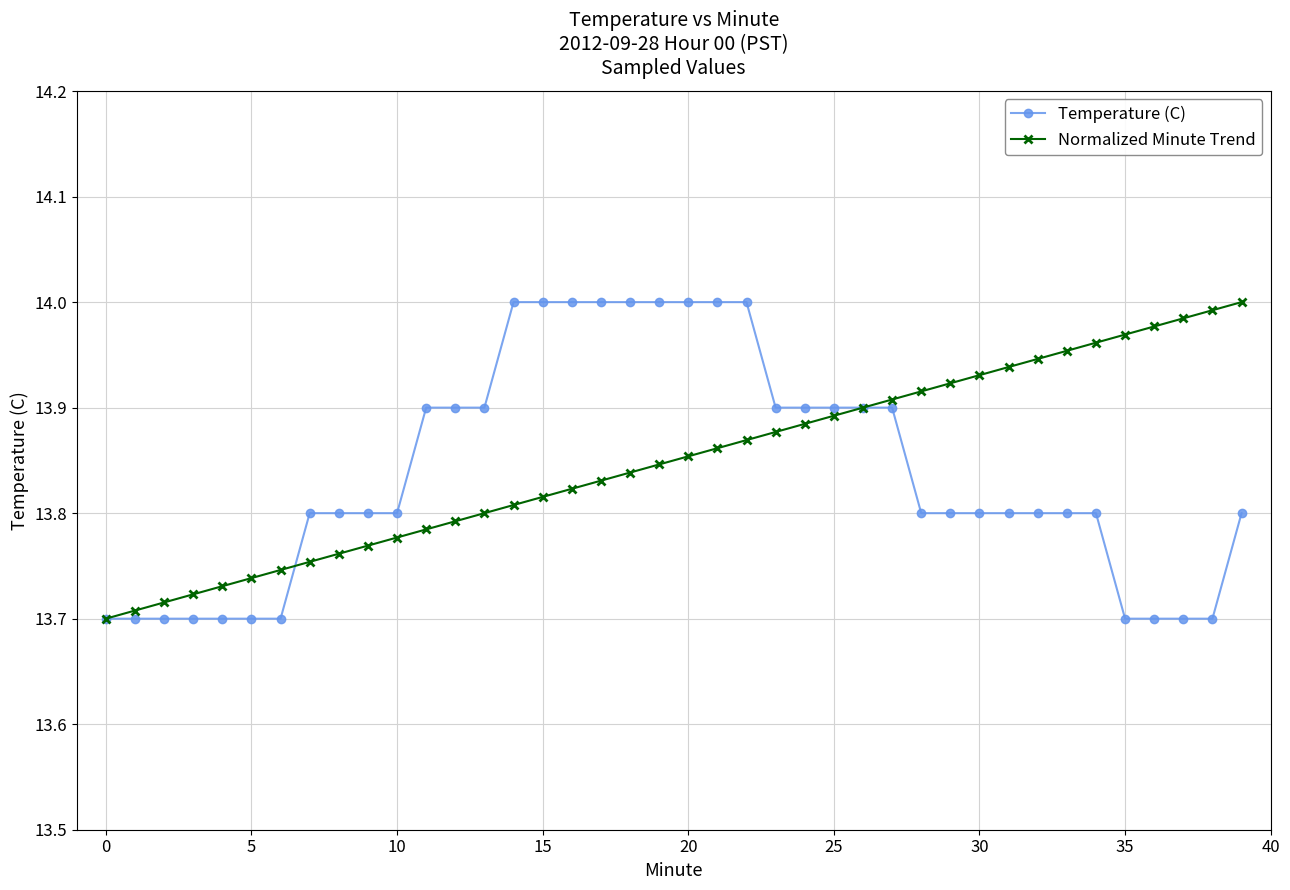

At how many categories does at least one series exceed 13?

40